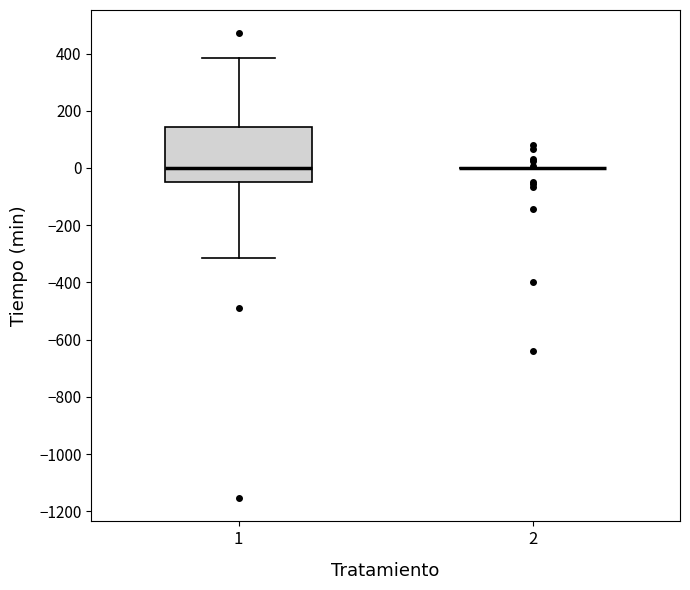

Reading left to right, transcribe this box plot: for each box, give where its median line is, the range the box spans, and where its two whiskers end, as read against the y-axis. The values are not printed on the chart, so give them approximately, as read against the axis.

1: median 0, box -40 to 140, whiskers -320 to 380
2: box collapsed to a line at 0, whiskers 0 to 0